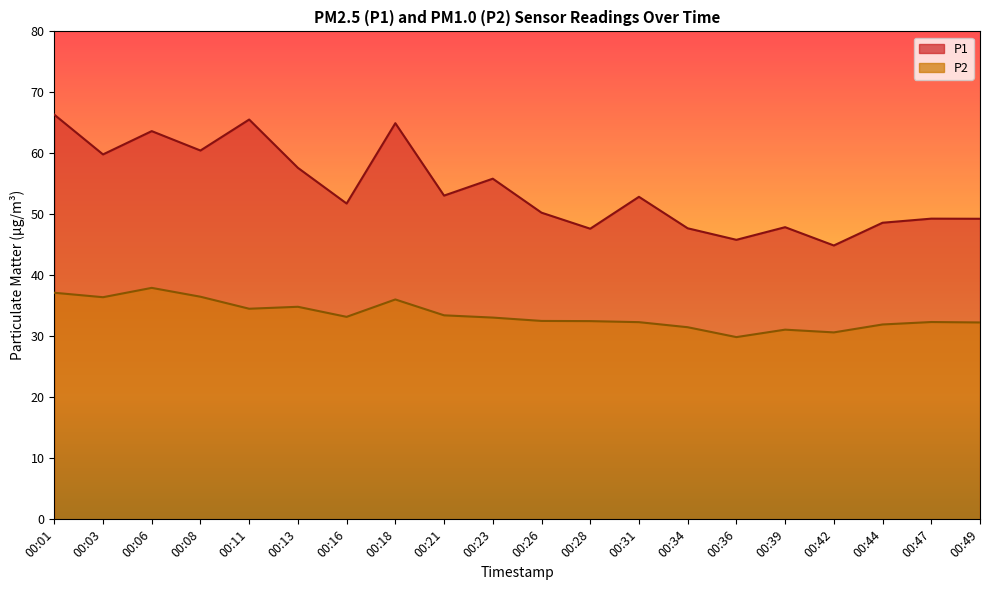

True or false: P1 has a value of 103.8 at 00:08.

False